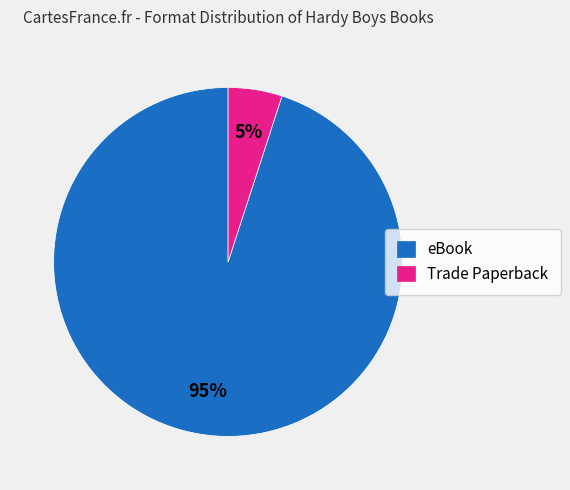

Which category accounts for the majority?

eBook